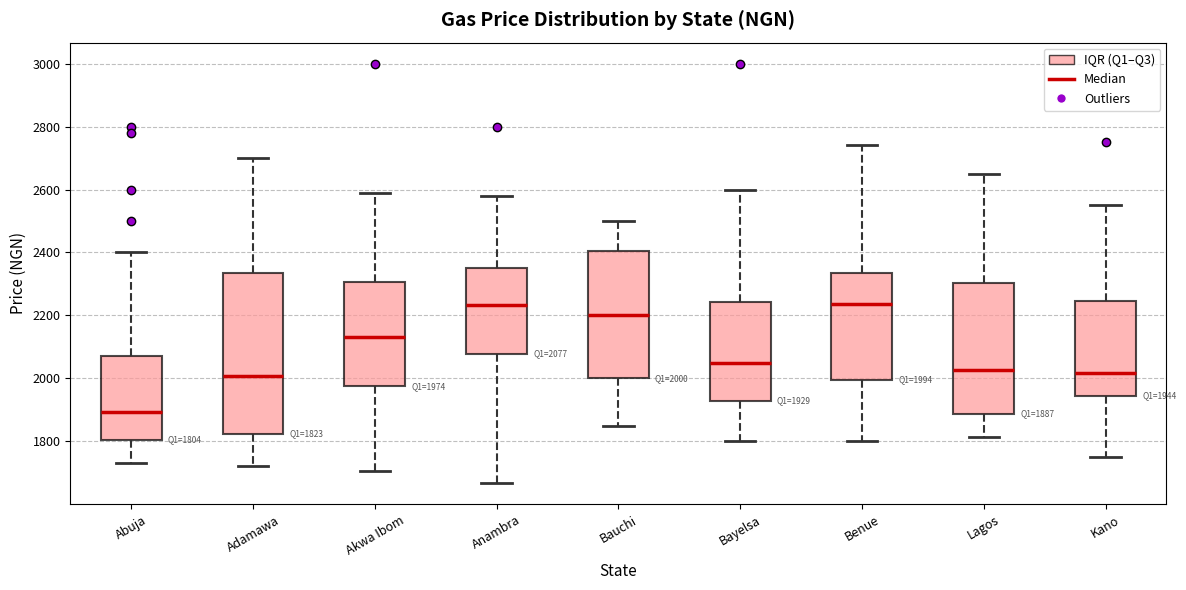

Which box is the tallest, from its lower edge to its upper edge?

Adamawa